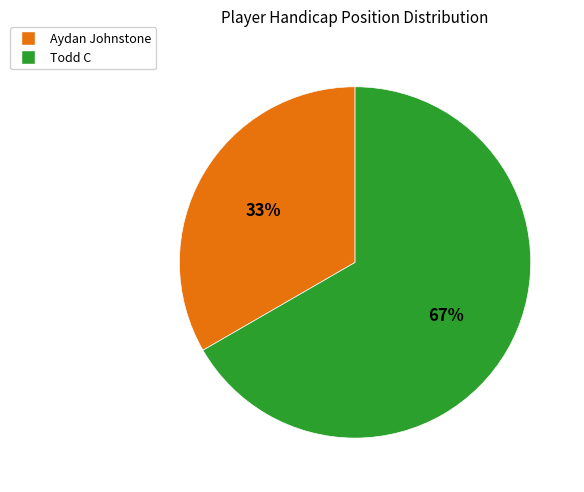

Count the number of slices in the pie.

2